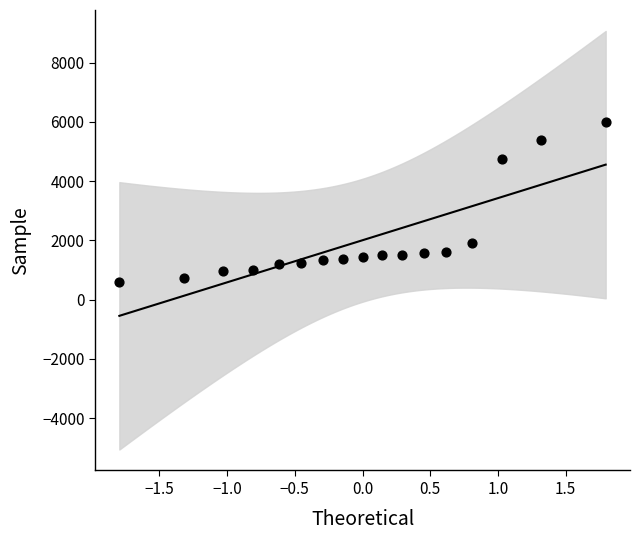

What is the range of Y values (max minus min)?

5385